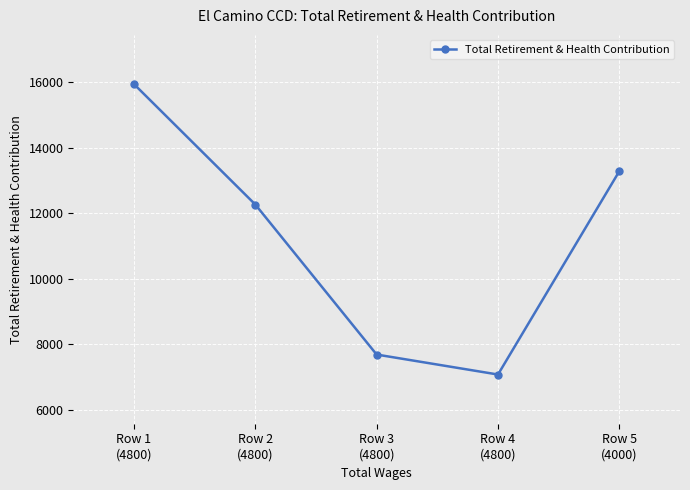

What is the maximum value shown in the chart?

15936